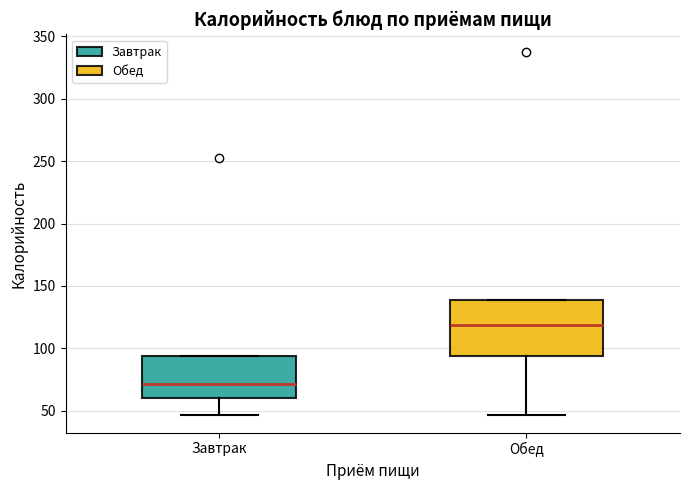

Where is the lower edge of the box for Завтрак on the y-axis? The values are not printed on the chart, so give them approximately, as read against the axis.

60